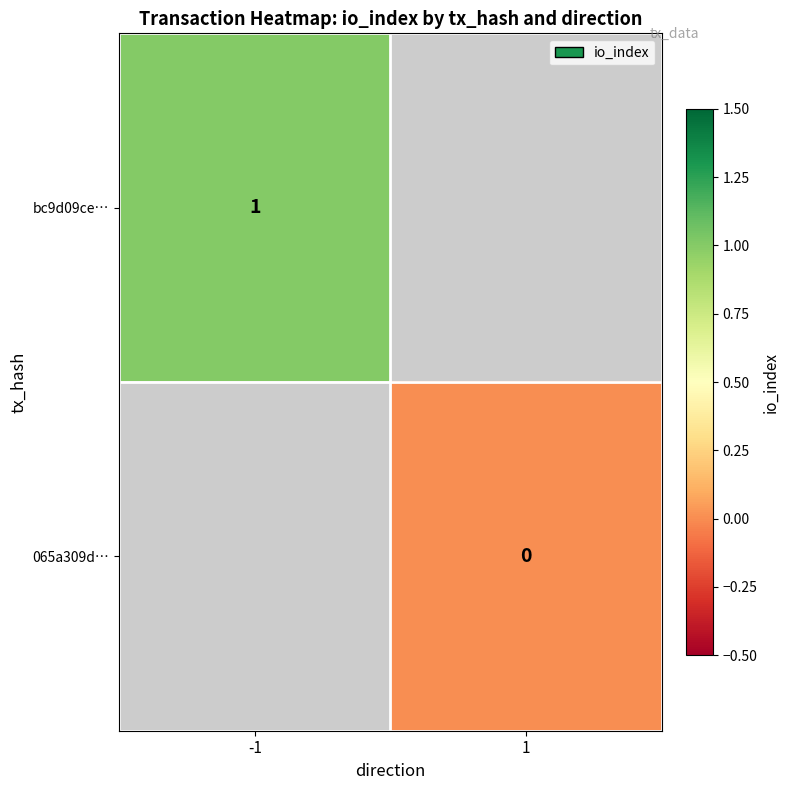

The value of bc9d09ce… at -1 is 1. True or false?

True